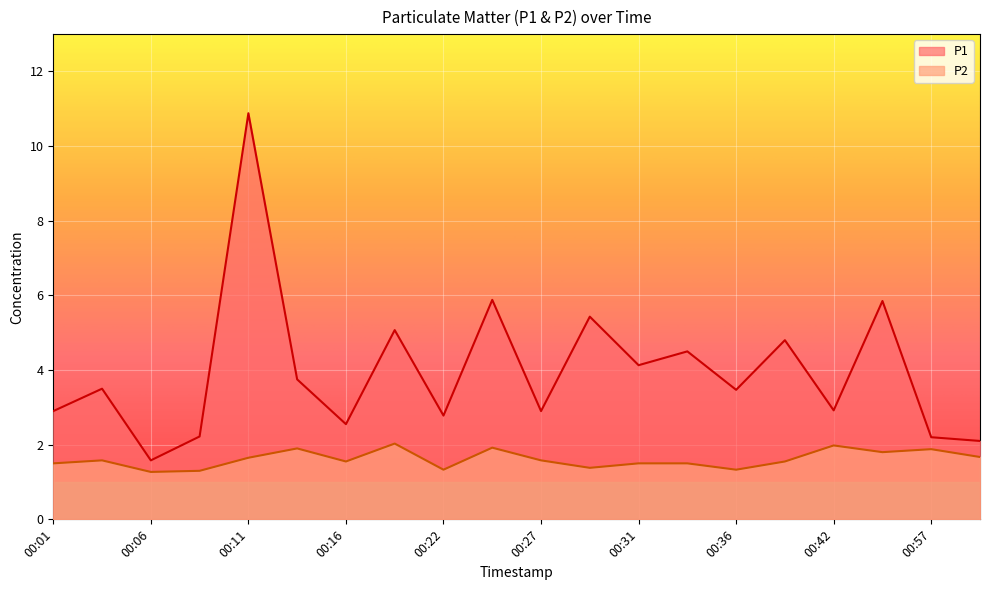

Reading left to right, transcribe all the data shown in this chart.

P1: 00:01=2.9	00:03=3.5	00:06=1.6	00:09=2.2	00:11=10.9	00:14=3.8	00:16=2.5	00:19=5.1	00:22=2.8	00:24=5.9	00:27=2.9	00:29=5.4	00:31=4.1	00:34=4.5	00:36=3.5	00:39=4.8	00:42=2.9	00:55=5.8	00:57=2.2	01:00=2.1
P2: 00:01=1.5	00:03=1.6	00:06=1.3	00:09=1.3	00:11=1.6	00:14=1.9	00:16=1.6	00:19=2.0	00:22=1.3	00:24=1.9	00:27=1.6	00:29=1.4	00:31=1.5	00:34=1.5	00:36=1.3	00:39=1.6	00:42=2.0	00:55=1.8	00:57=1.9	01:00=1.7